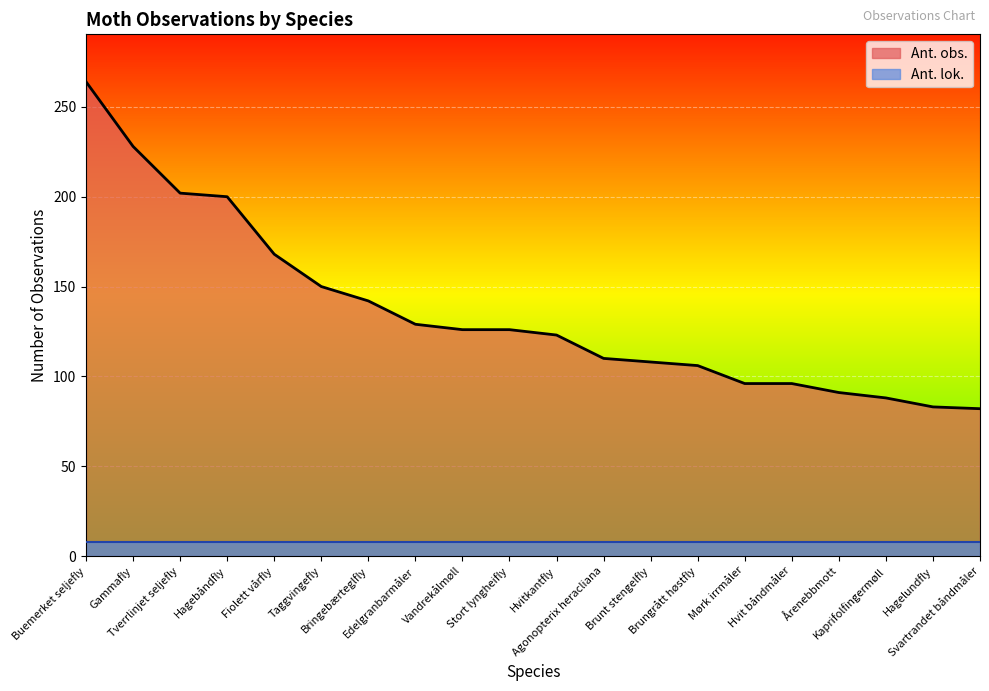

Reading right to left, transcribe all the data shown in this chart.

Svartrandet båndmåler=82	Hagelundfly=83	Kaprifolfingermøll=88	Årenebbmott=91	Hvit båndmåler=96	Mørk irrmåler=96	Brungrått høstfly=106	Brunt stengelfly=108	Agonopterix heracliana=110	Hvitkantfly=123	Stort lyngheifly=126	Vandrekålmøll=126	Edelgranbarmåler=129	Bringebærteglfly=142	Taggvingefly=150	Fiolett vårfly=168	Hagebåndfly=200	Tverrlinjet seljefly=202	Gammafly=228	Buemerket seljefly=264